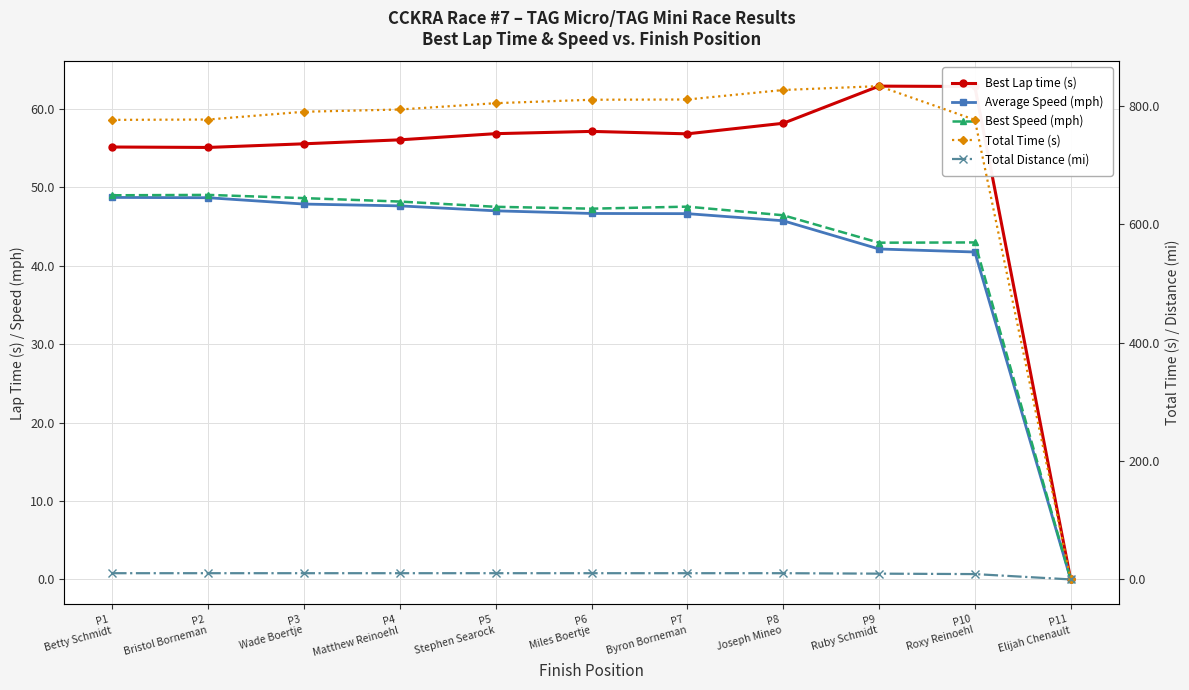

At P10
Roxy Reinoehl, list the series in order from smallest to largest.

Total Distance (mi), Average Speed (mph), Best Speed (mph), Best Lap time (s), Total Time (s)